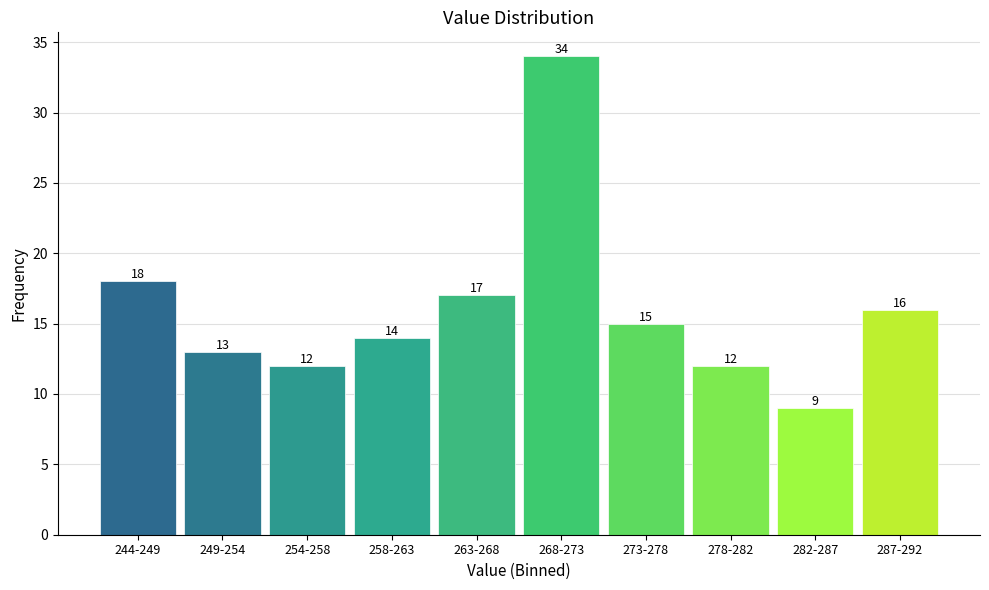

Reading left to right, extract all data points from this chart.

18	13	12	14	17	34	15	12	9	16